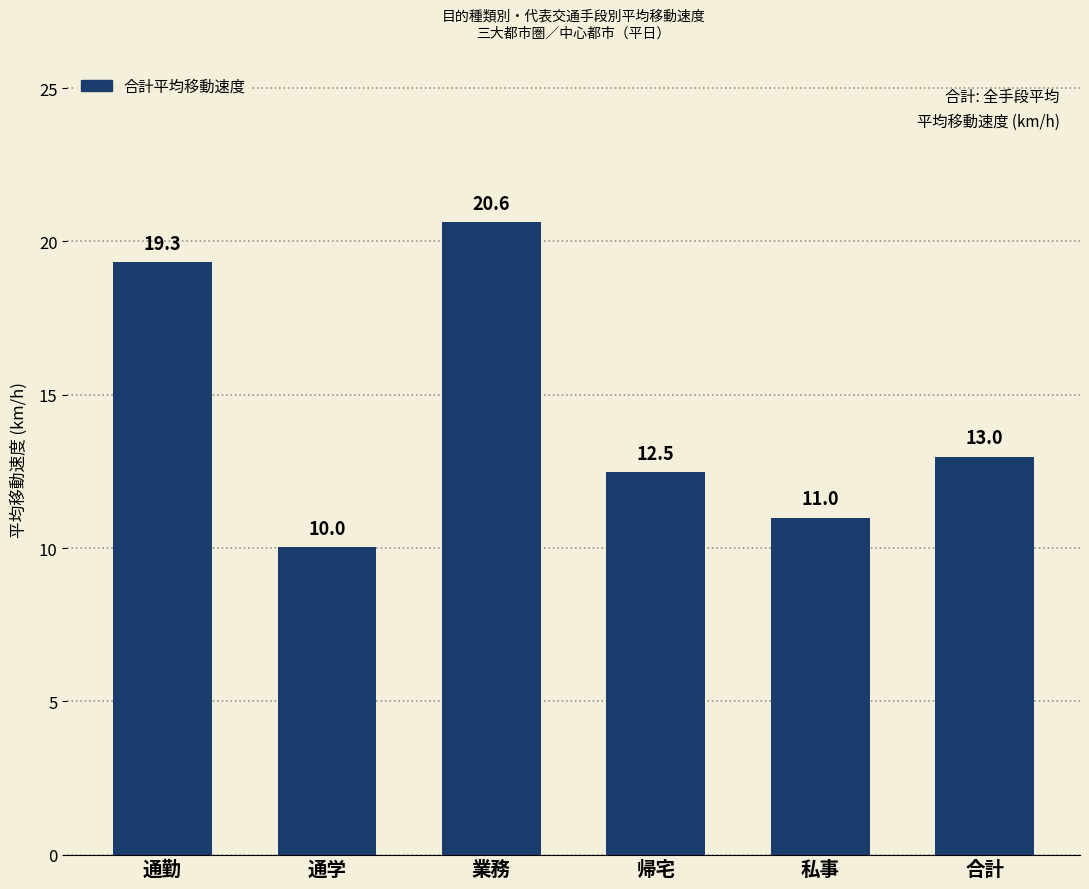

Rank the categories by value from highest to lowest.

業務, 通勤, 合計, 帰宅, 私事, 通学